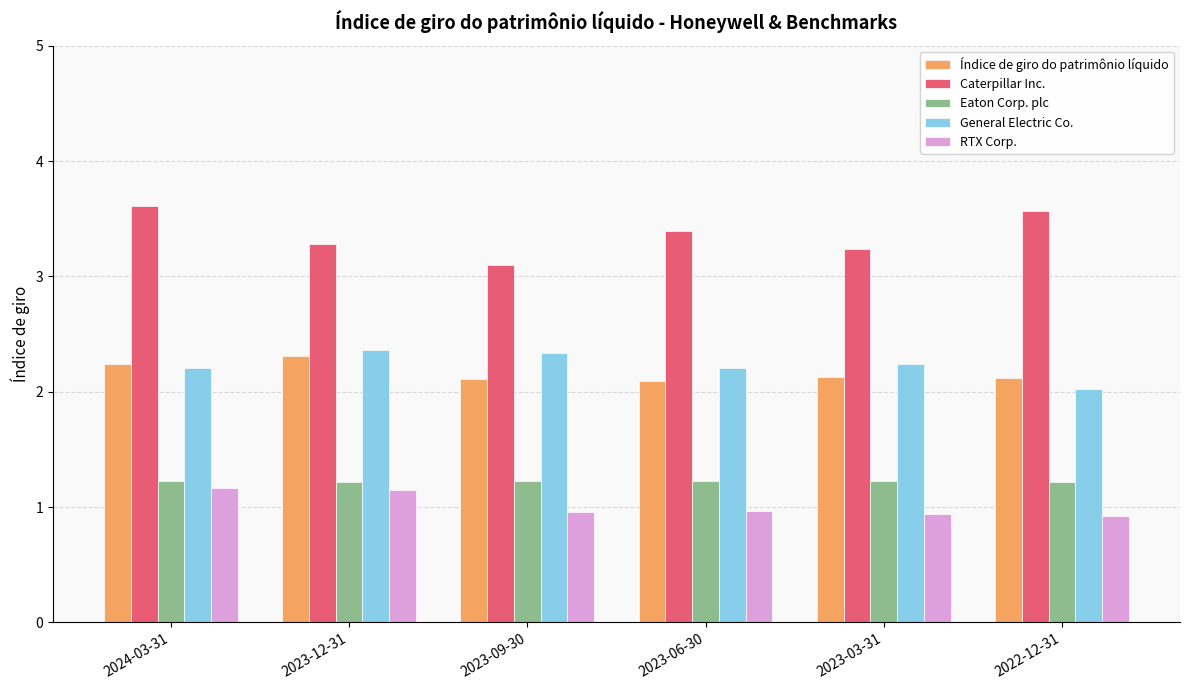

What is the label of the 2nd bar from the right?

2023-03-31